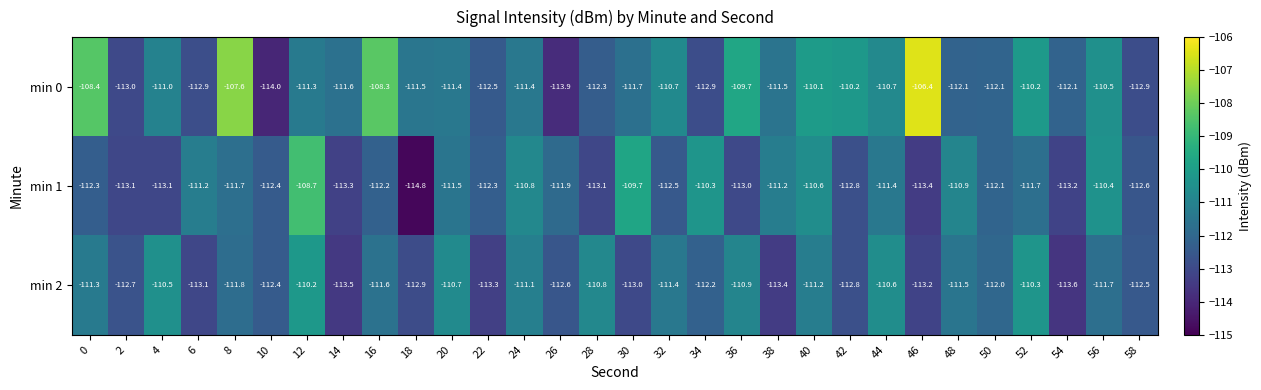

Which category has the highest value across all series?

46